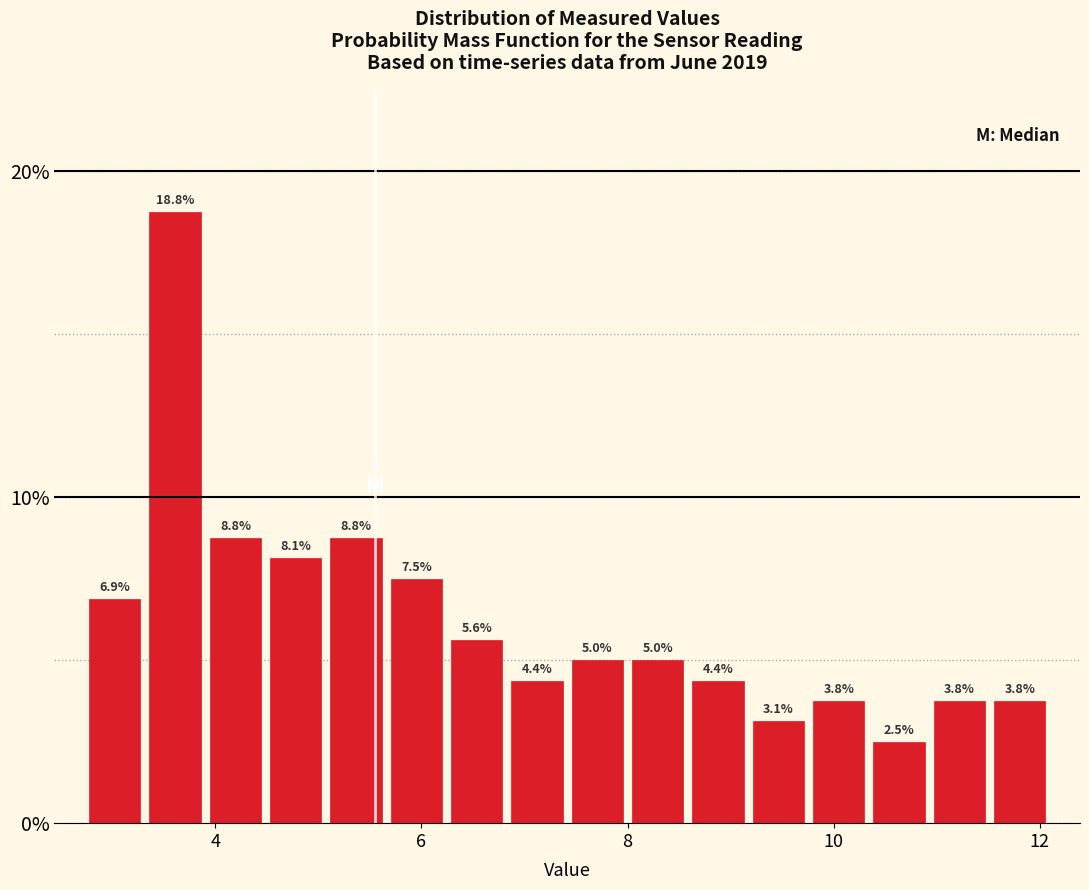

Read against the x-axis, roughly where is the centre of the tallest bar?

3.6